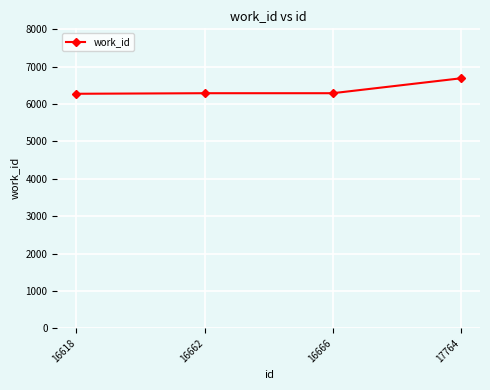

Which label corresponds to the largest value in the chart?

17764